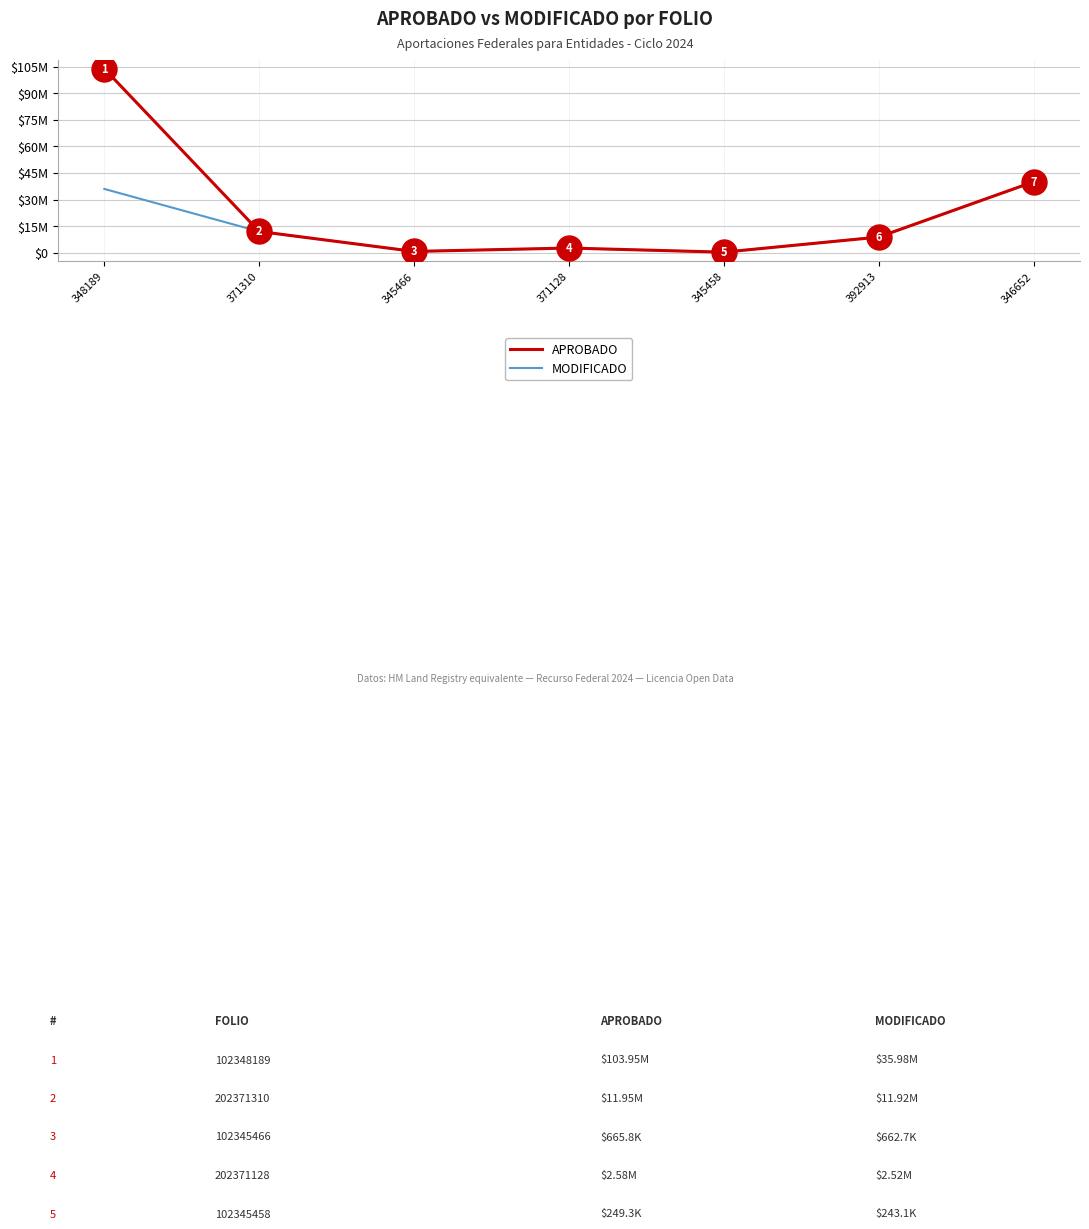

What are all the series names shown in the legend?

APROBADO, MODIFICADO